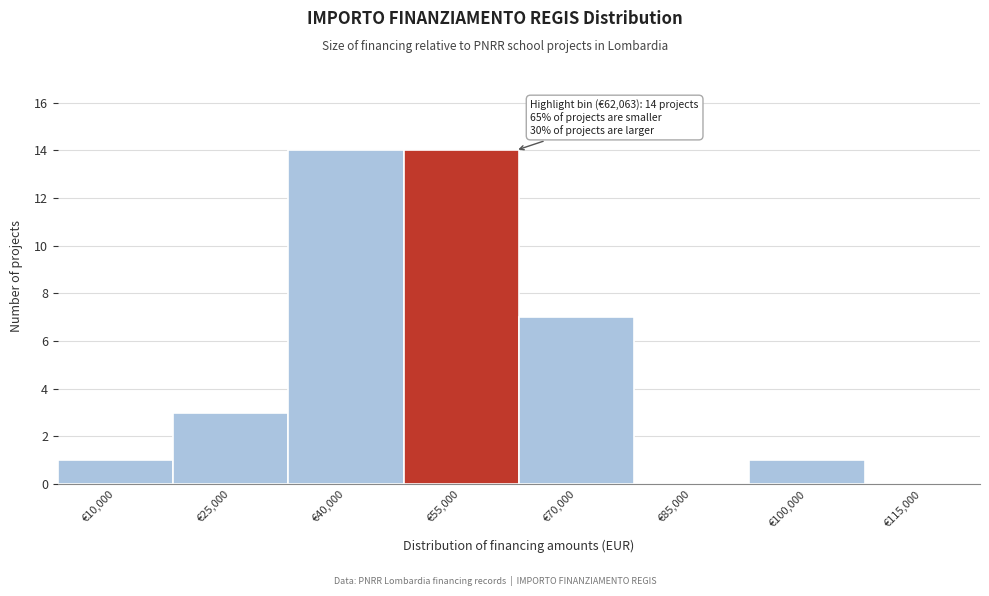

Reading right to left, transcribe all the data shown in this chart.

€115,000=0	€100,000=1	€85,000=0	€70,000=7	€55,000=14	€40,000=14	€25,000=3	€10,000=1